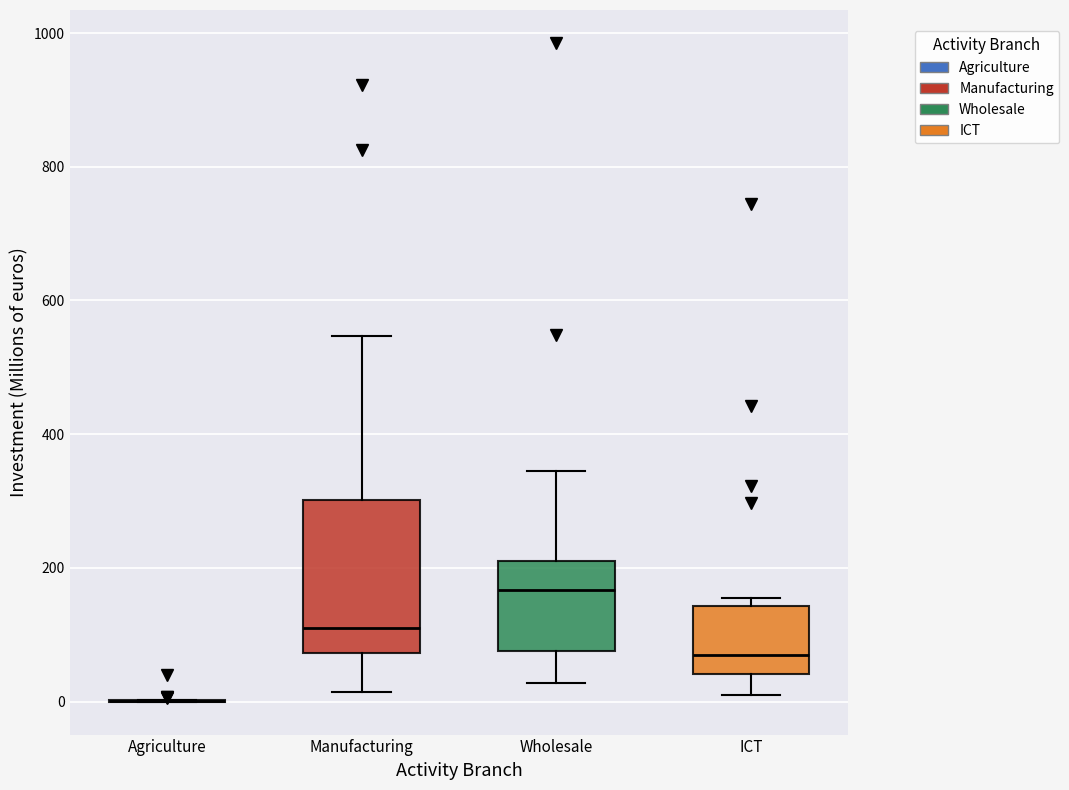

Reading left to right, transcribe this box plot: for each box, give where its median line is, the range the box spans, and where its two whiskers end, as read against the y-axis. The values are not printed on the chart, so give them approximately, as read against the axis.

Agriculture: box collapsed to a line at 0, whiskers 0 to 0
Manufacturing: median 120, box 80 to 300, whiskers 20 to 540
Wholesale: median 160, box 80 to 200, whiskers 20 to 340
ICT: median 60, box 40 to 140, whiskers 0 to 160